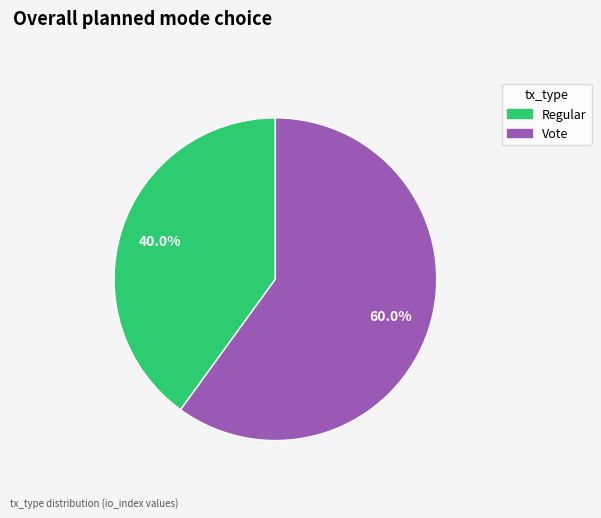

Rank the categories by value from highest to lowest.

Vote, Regular